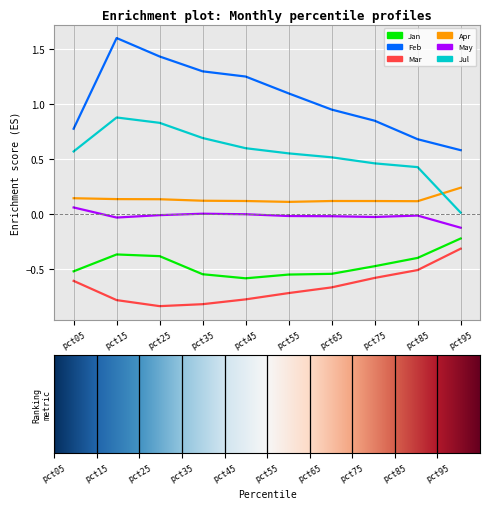

True or false: Mar and Jan intersect in this chart.

False